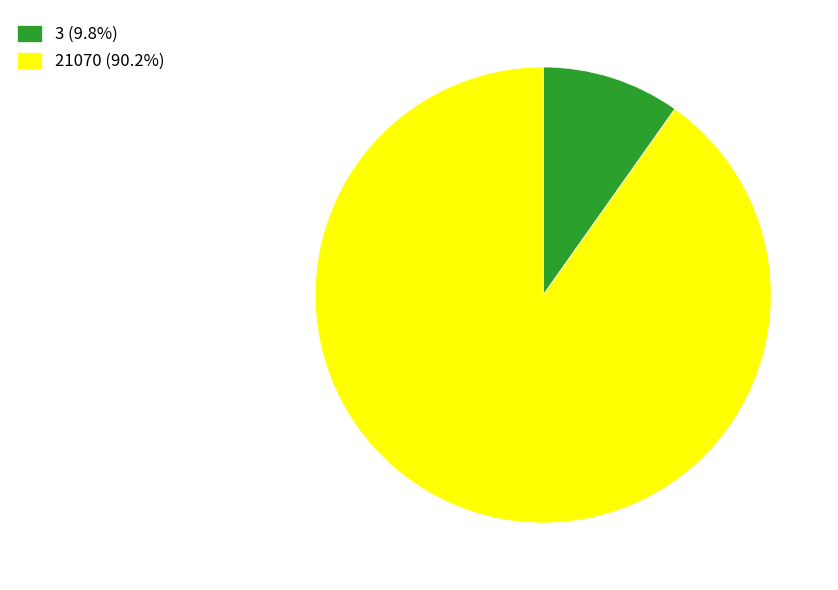

Does 21070 represent more than half of the total?

Yes